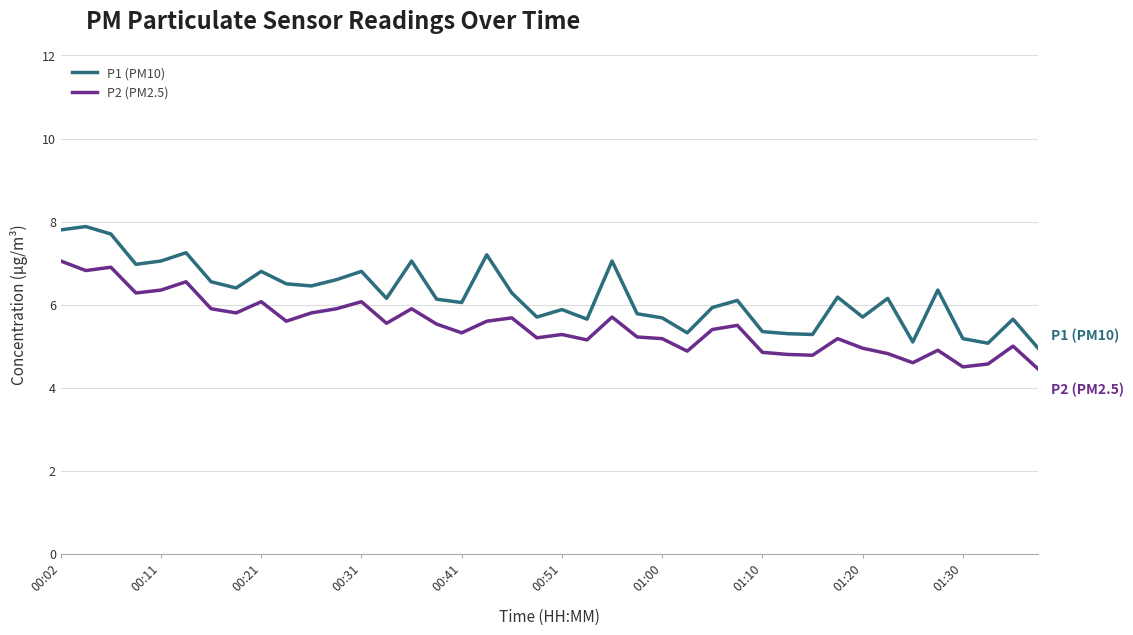

Which series has the largest total across all categories?

P1 (PM10)